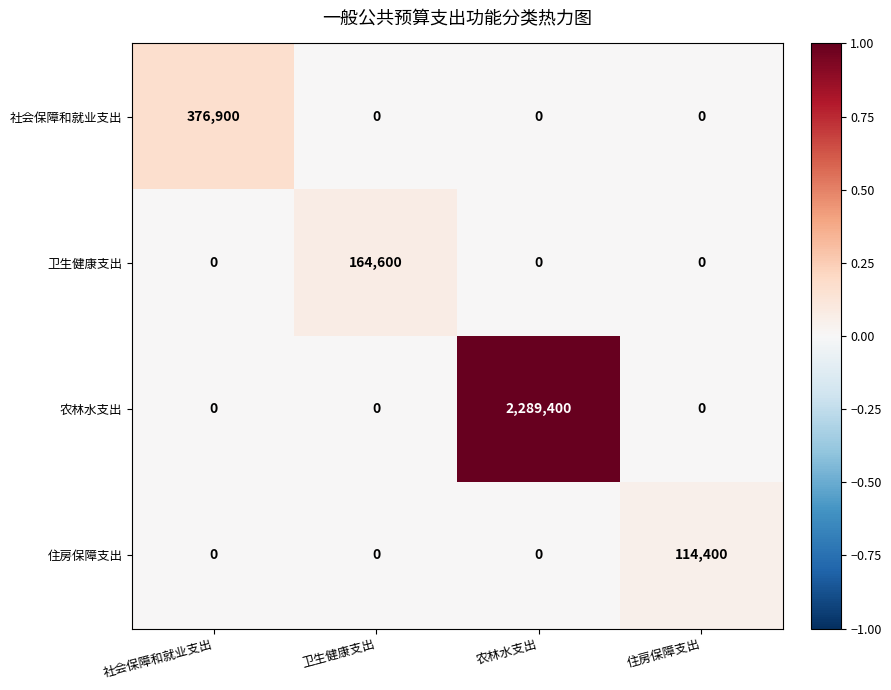

Reading left to right, transcribe all the data shown in this chart.

社会保障和就业支出: 376900	0	0	0
卫生健康支出: 0	164600	0	0
农林水支出: 0	0	2289400	0
住房保障支出: 0	0	0	114400